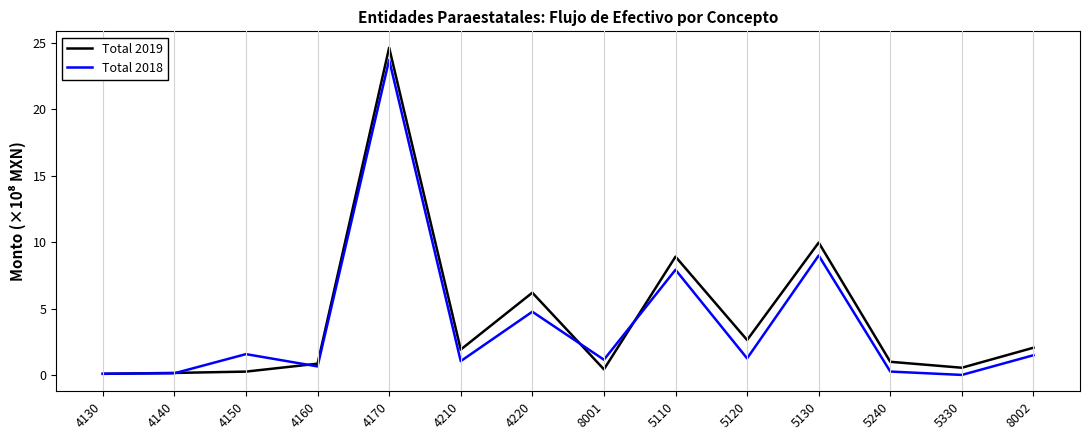

The value of Total 2018 at 5130 is 4.1. True or false?

False